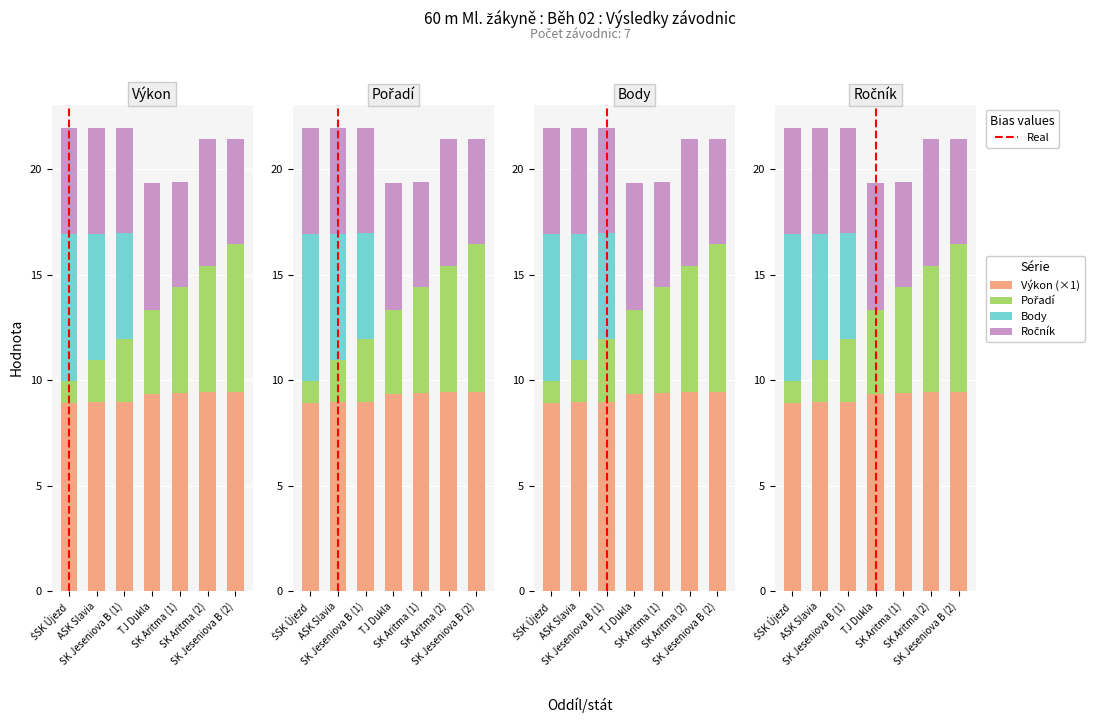

How many series are shown in this chart?

4